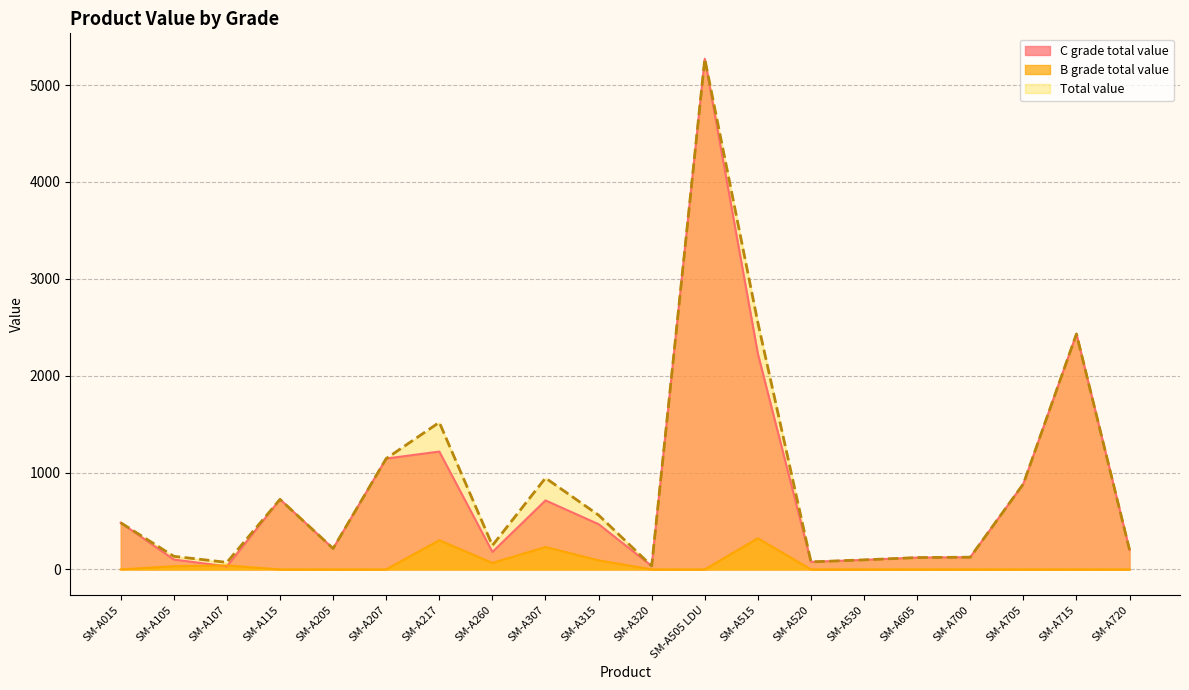

What is the label of the 18th point from the right?

SM-A107